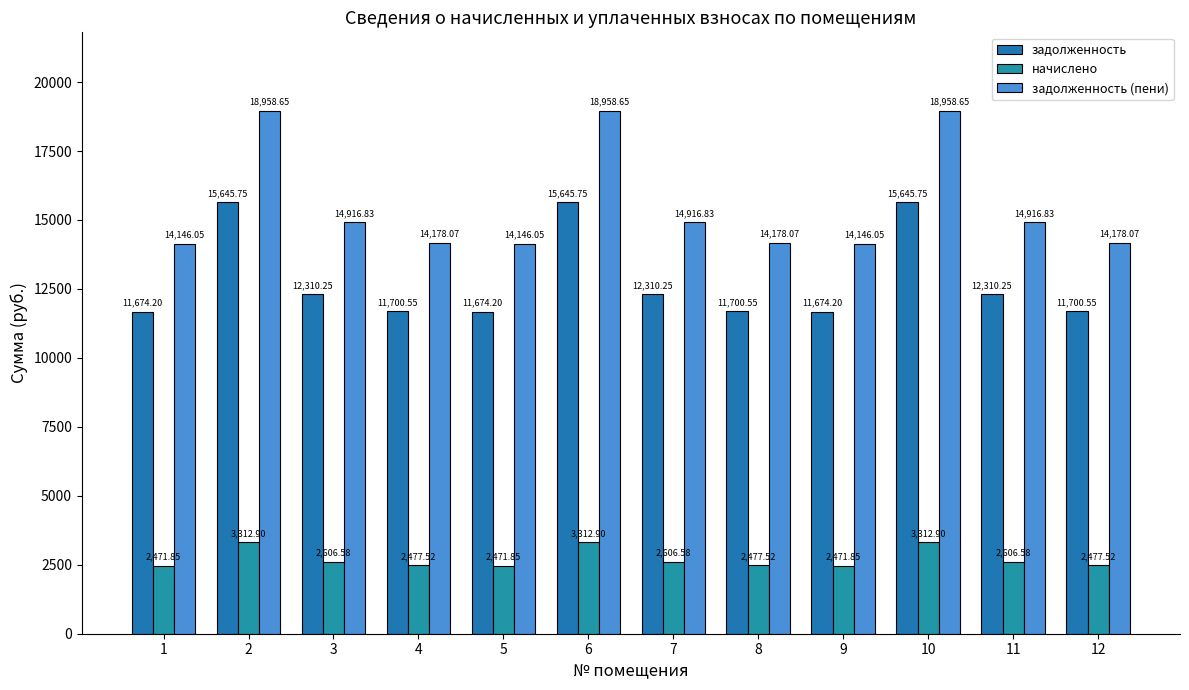

How many values in the задолженность series exceed 12310?

6